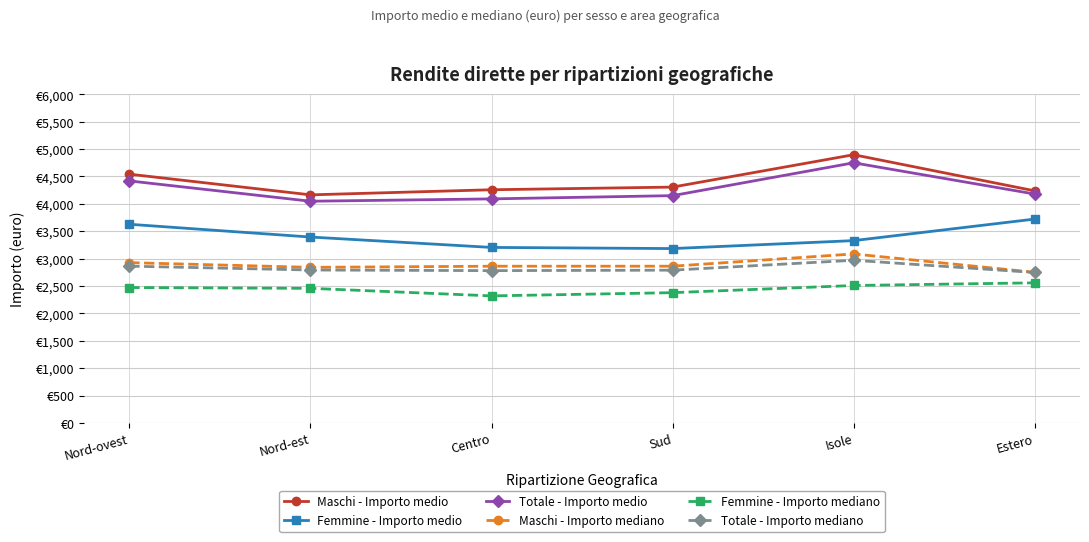

Read the Femmine - Importo mediano value at Isole.

2509.1